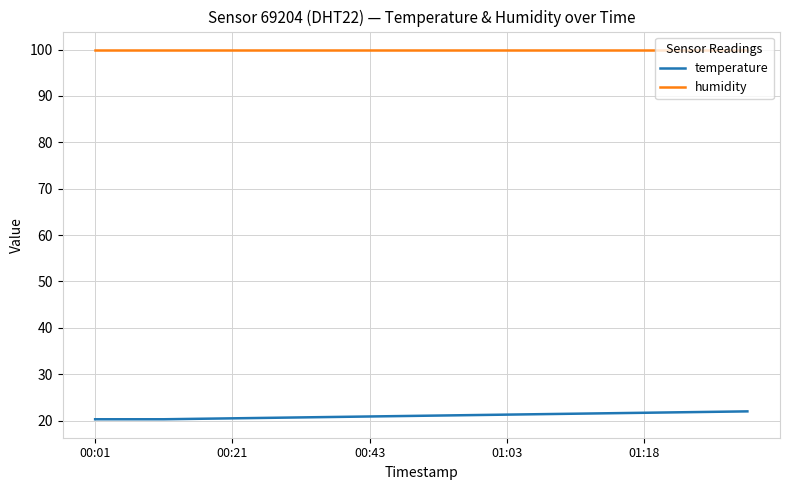

What is the minimum value shown in the chart?

20.3